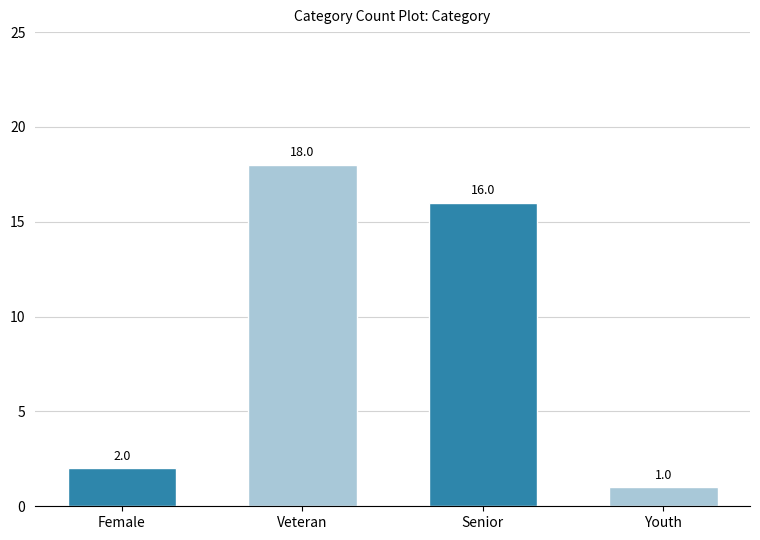

True or false: the data shows 16 at Senior.

True